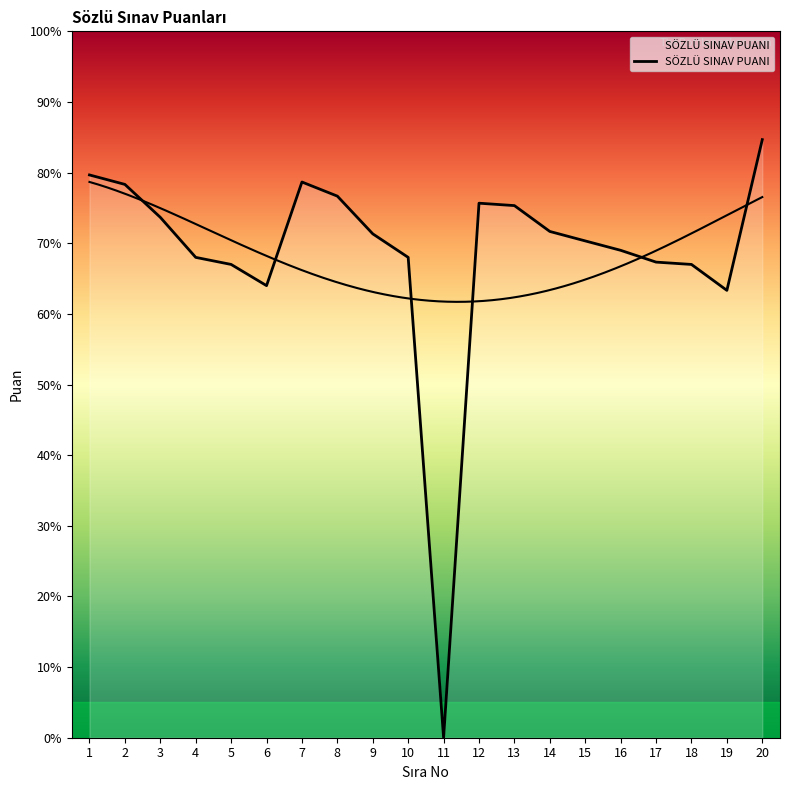

Reading left to right, extract all data points from this chart.

1=79.7	2=78.3	3=73.7	4=68.0	5=67.0	6=64.0	7=78.7	8=76.7	9=71.3	10=68.0	11=0.0	12=75.7	13=75.3	14=71.7	15=70.3	16=69.0	17=67.3	18=67.0	19=63.3	20=84.7